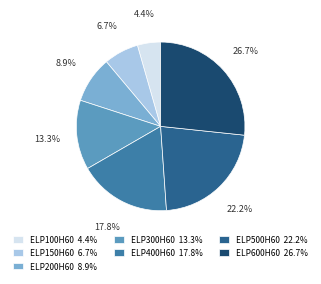

Is ELP500H60 the majority of the pie?

No